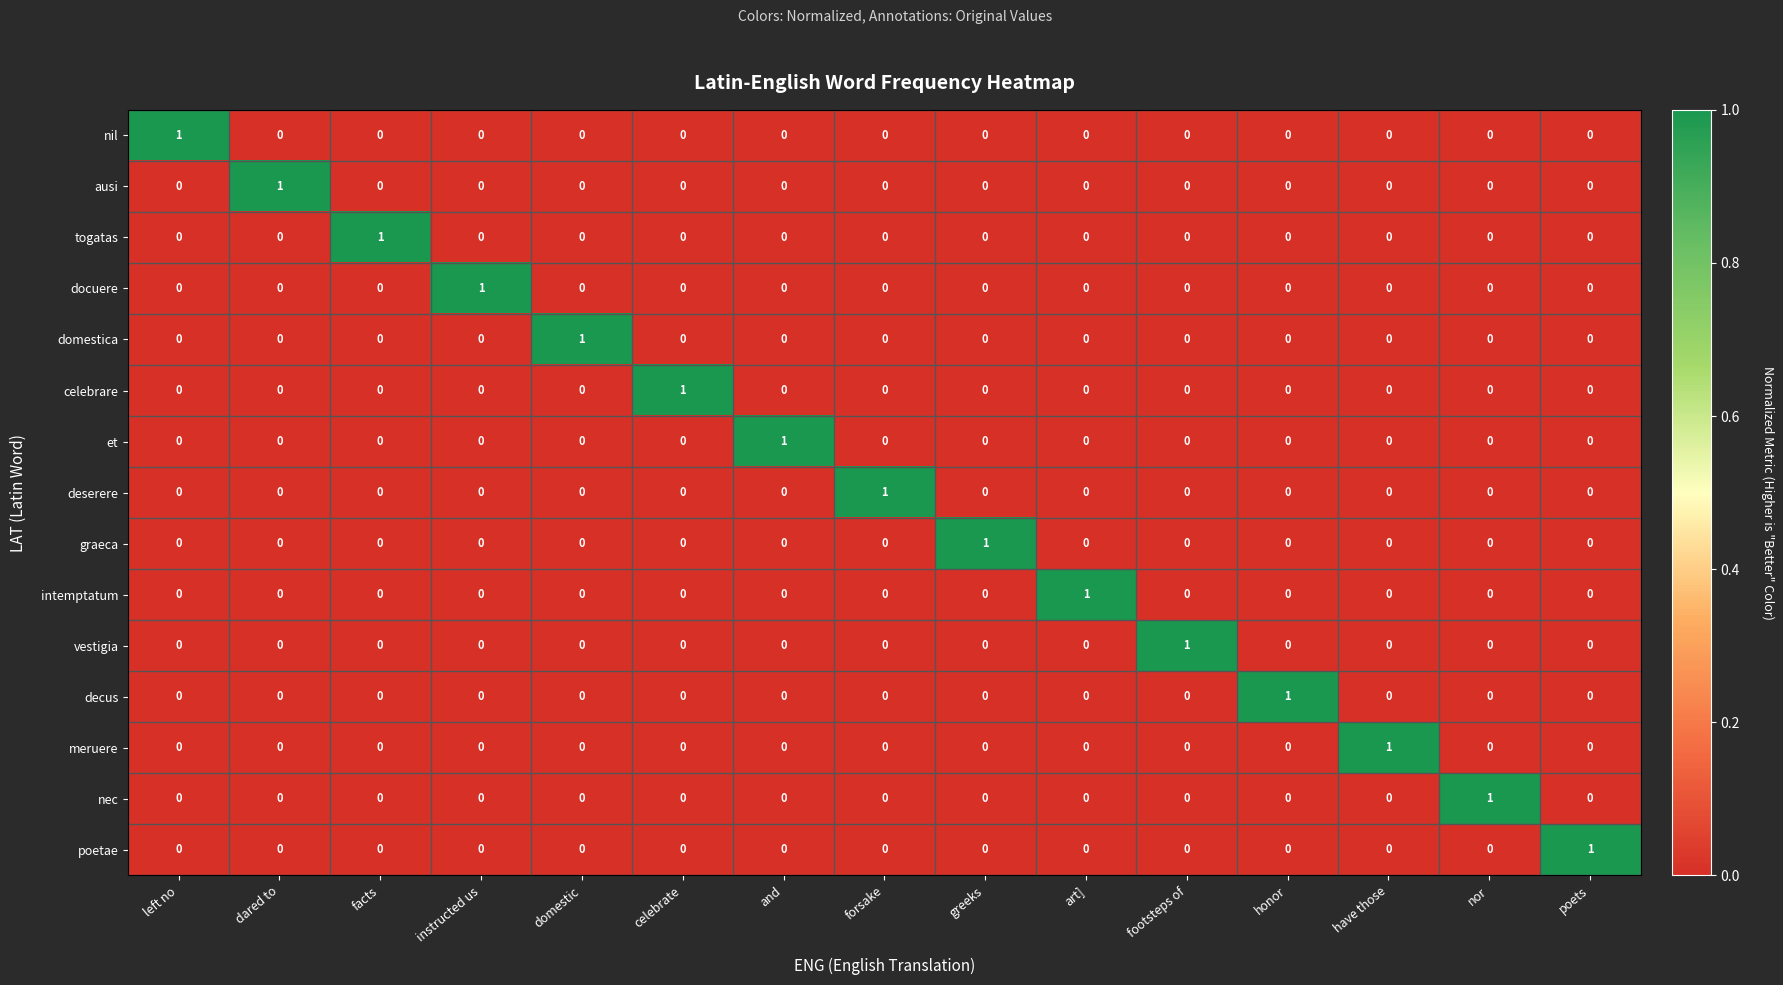

How many nec values are between 0 and 1?

15